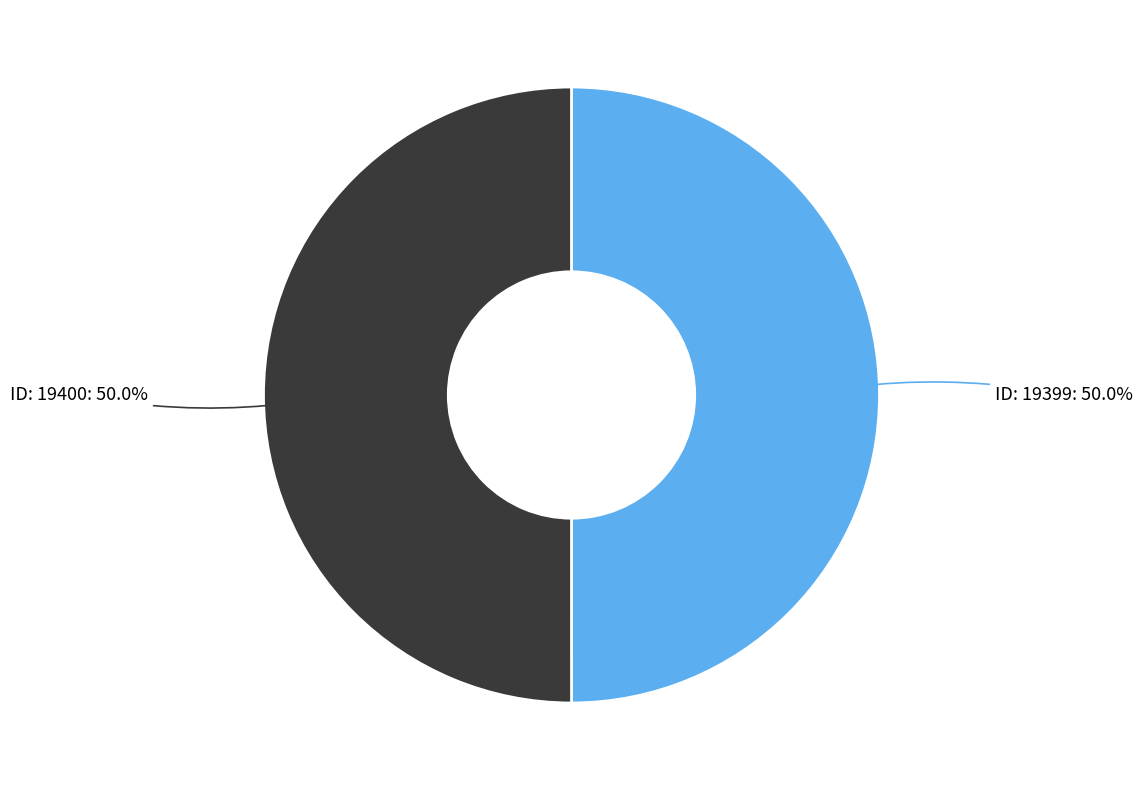

How much of the chart is everything except ID: 19399?

50.0%